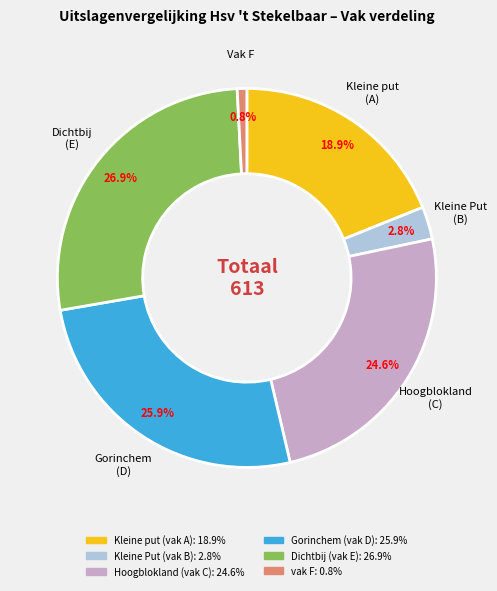

Does Dichtbij (vak E) account for over 50% of the chart?

No